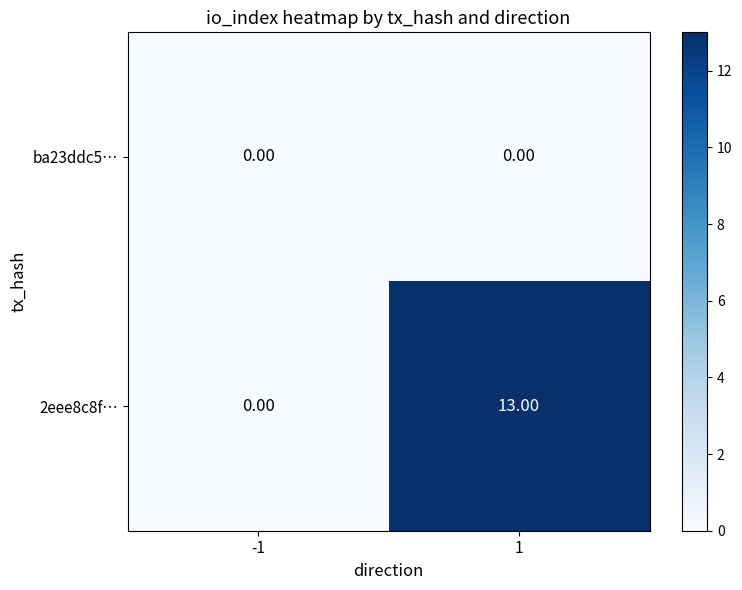

Which series changed the most between -1 and 1?

2eee8c8f…